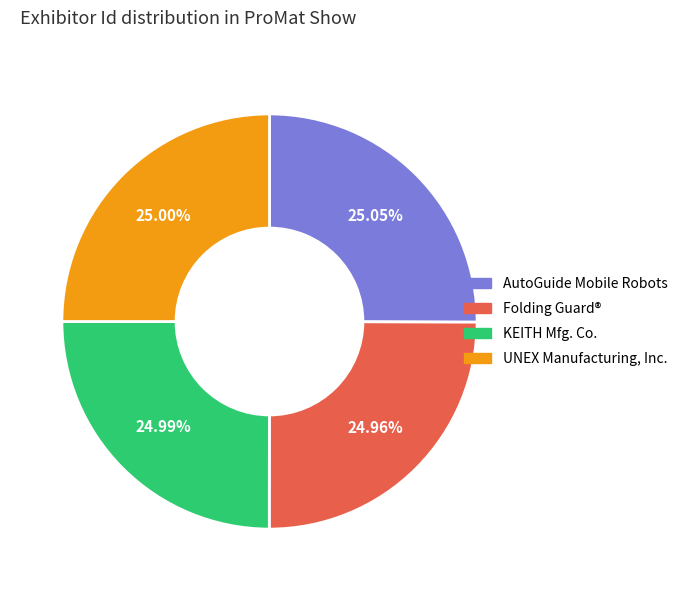

How many slices are in this pie chart?

4